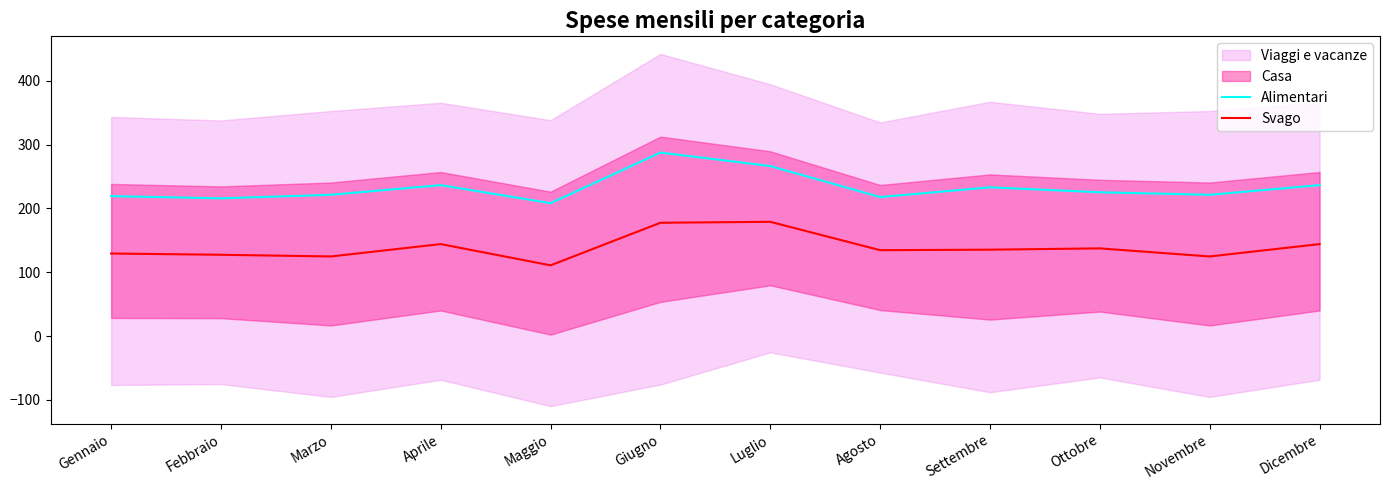

True or false: Svago has a value of 178.9 at Luglio.

True